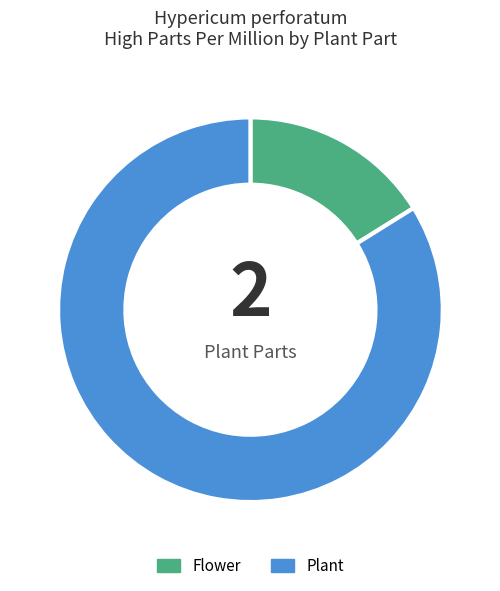

The Plant slice represents 84% of the pie. True or false?

True